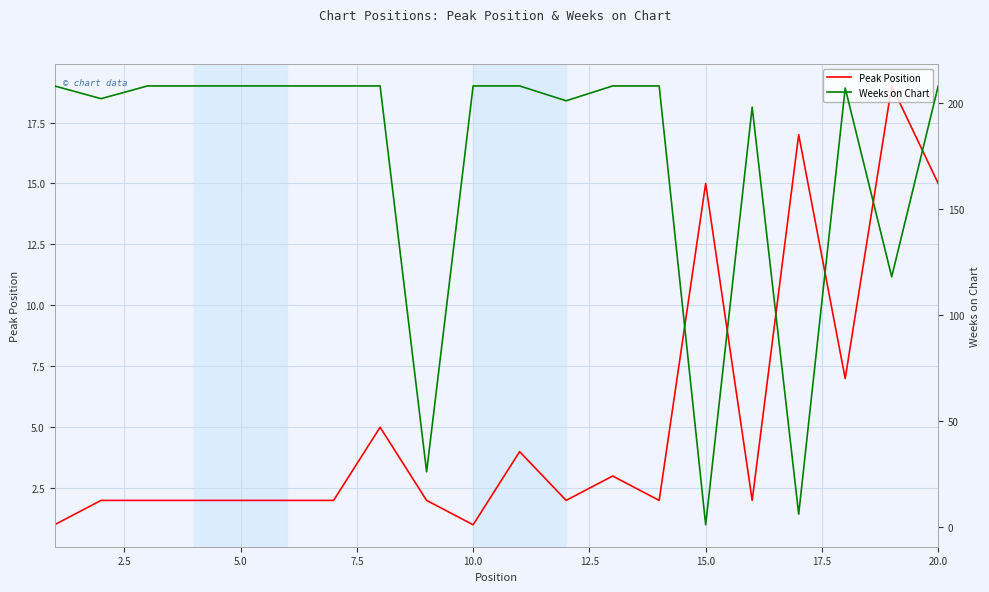

How many lines are shown in the chart?

2